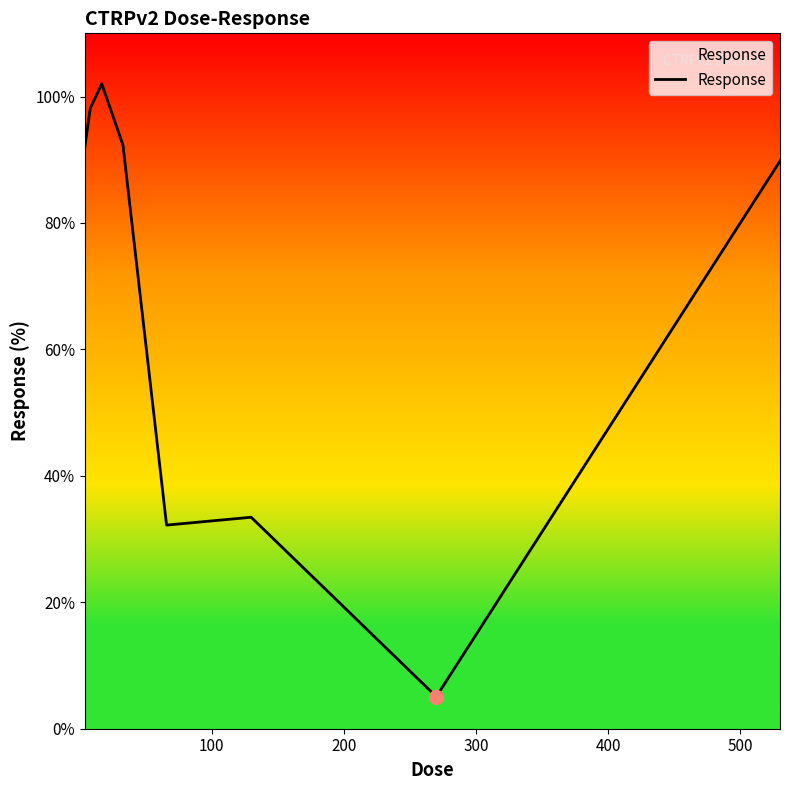

What is the smallest value displayed?

5.1